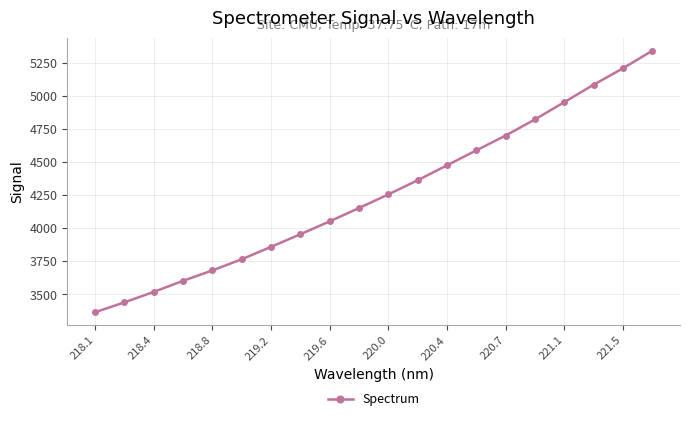

What is the maximum value shown in the chart?

5340.9